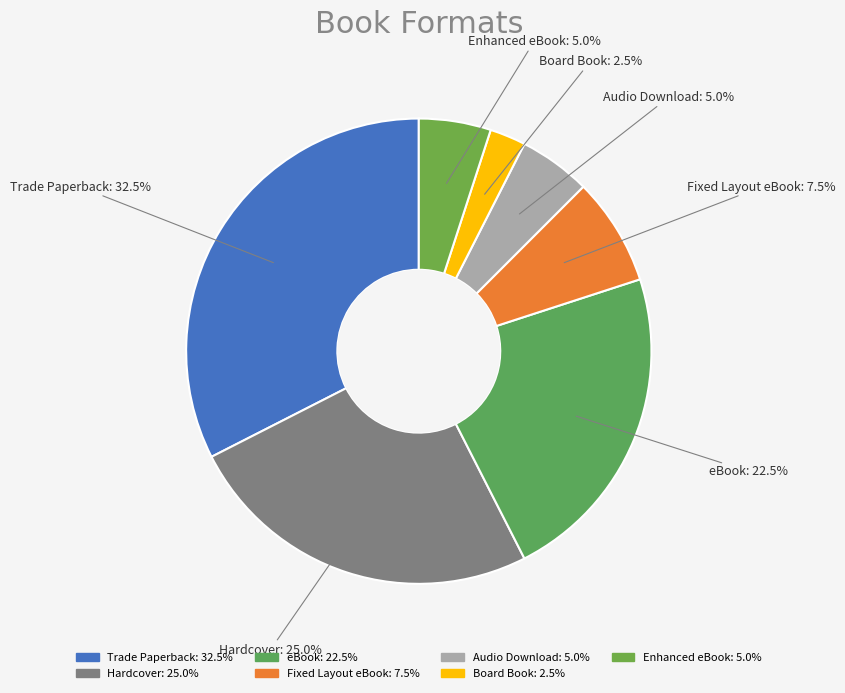

Does eBook represent more than half of the total?

No